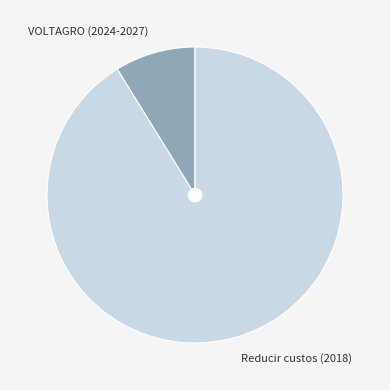

Which category has the smallest portion of the pie?

VOLTAGRO (2024-2027)